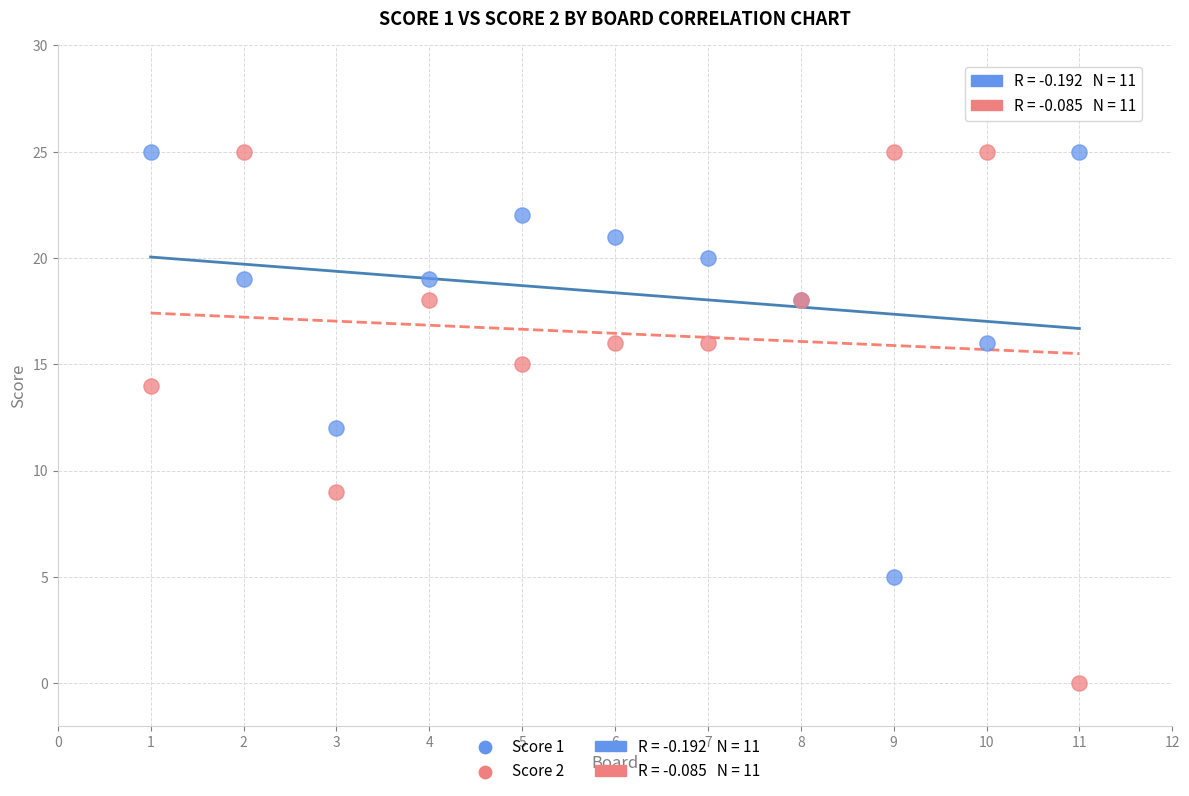

Which series contains the lowest Y value?

Score 2